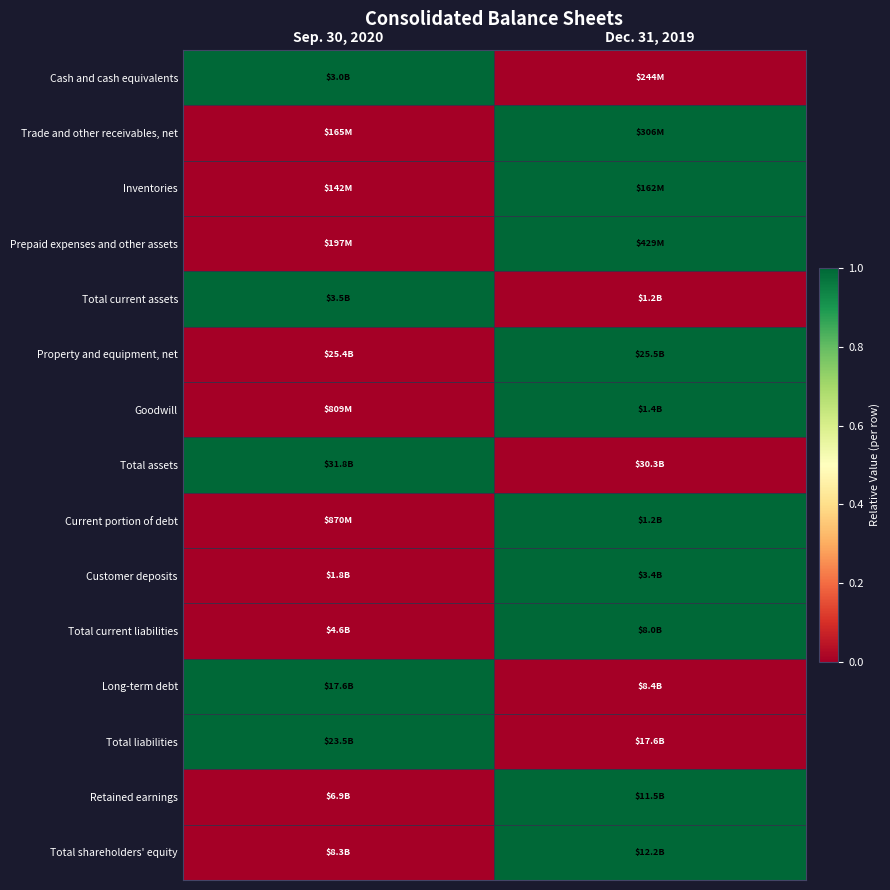

Which has a higher value, Dec. 31, 2019 or Sep. 30, 2020?

Sep. 30, 2020